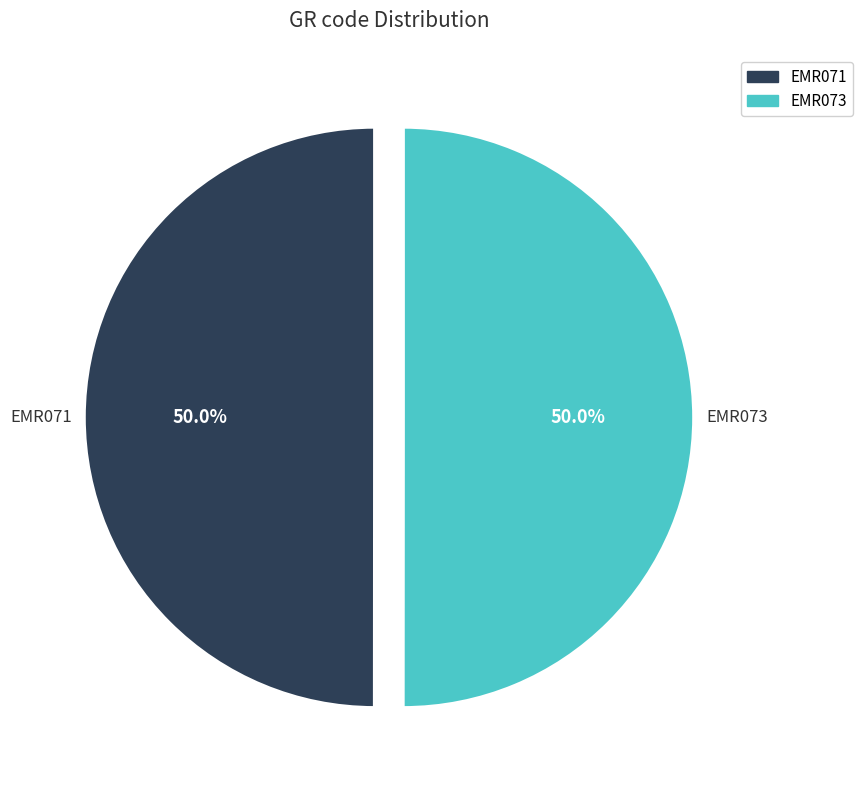

The EMR071 slice represents 62% of the pie. True or false?

False